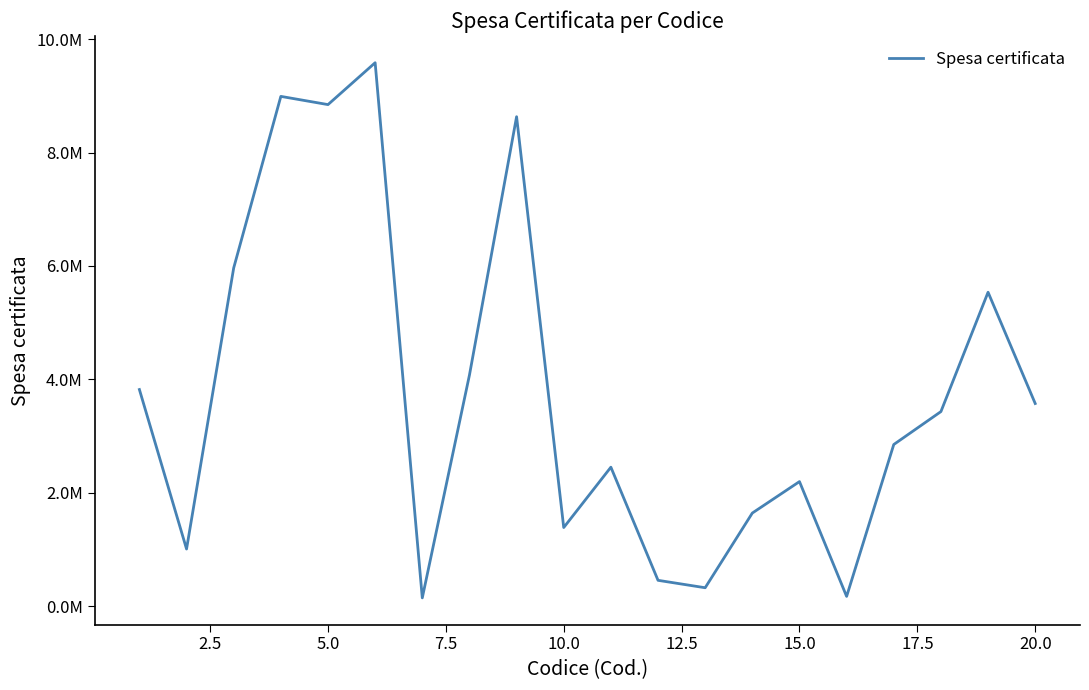

Reading left to right, extract all data points from this chart.

3820001.4	1006805.5	5964842.1	8991057.2	8846094.3	9584642.1	144962.9	4074220.6	8632464.7	1385845.4	2450330.9	454725.7	323801.4	1641285.3	2196111.7	170903.6	2850428.5	3430890.5	5536362.3	3573717.1